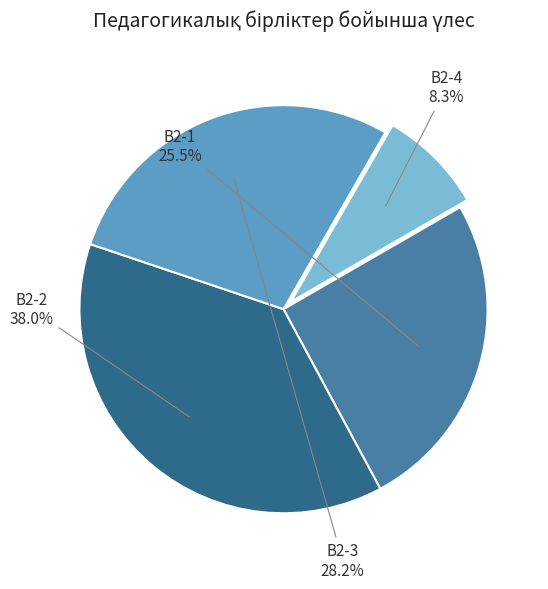

Is there a majority slice in this chart?

No